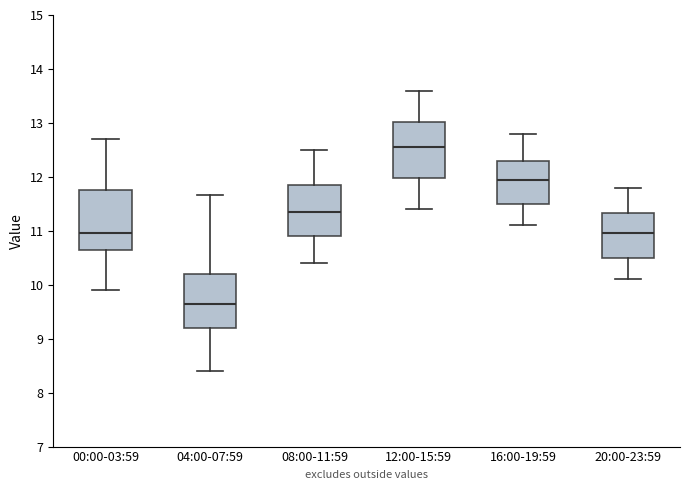

Reading left to right, read every box against the y-axis: the position of its median line, the range the box covers, and the ends of its whiskers. The values are not printed on the chart, so give them approximately, as read against the axis.

00:00-03:59: median 11.0, box 10.7 to 11.7, whiskers 9.9 to 12.7
04:00-07:59: median 9.7, box 9.2 to 10.2, whiskers 8.4 to 11.7
08:00-11:59: median 11.4, box 10.9 to 11.9, whiskers 10.4 to 12.5
12:00-15:59: median 12.6, box 12.0 to 13.0, whiskers 11.4 to 13.6
16:00-19:59: median 12.0, box 11.5 to 12.3, whiskers 11.1 to 12.8
20:00-23:59: median 11.0, box 10.5 to 11.3, whiskers 10.1 to 11.8